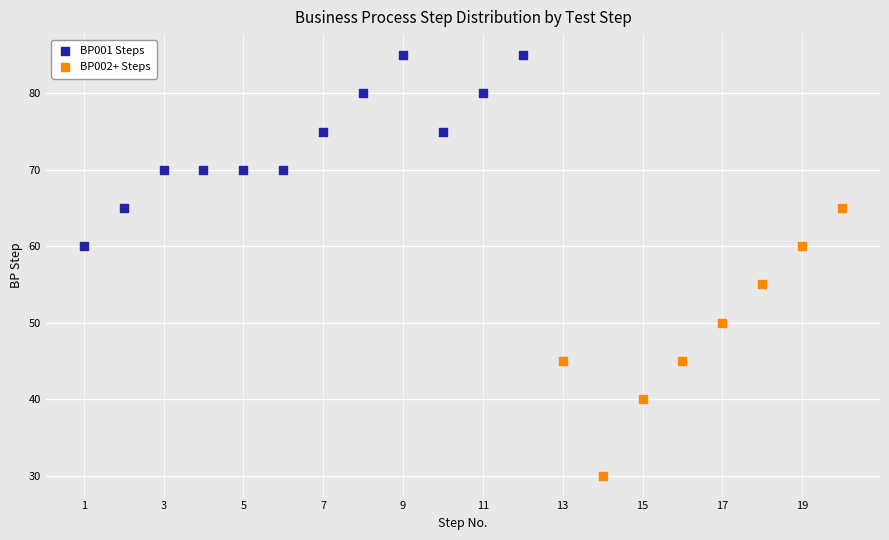

Which series reaches the maximum Y coordinate?

BP001 Steps